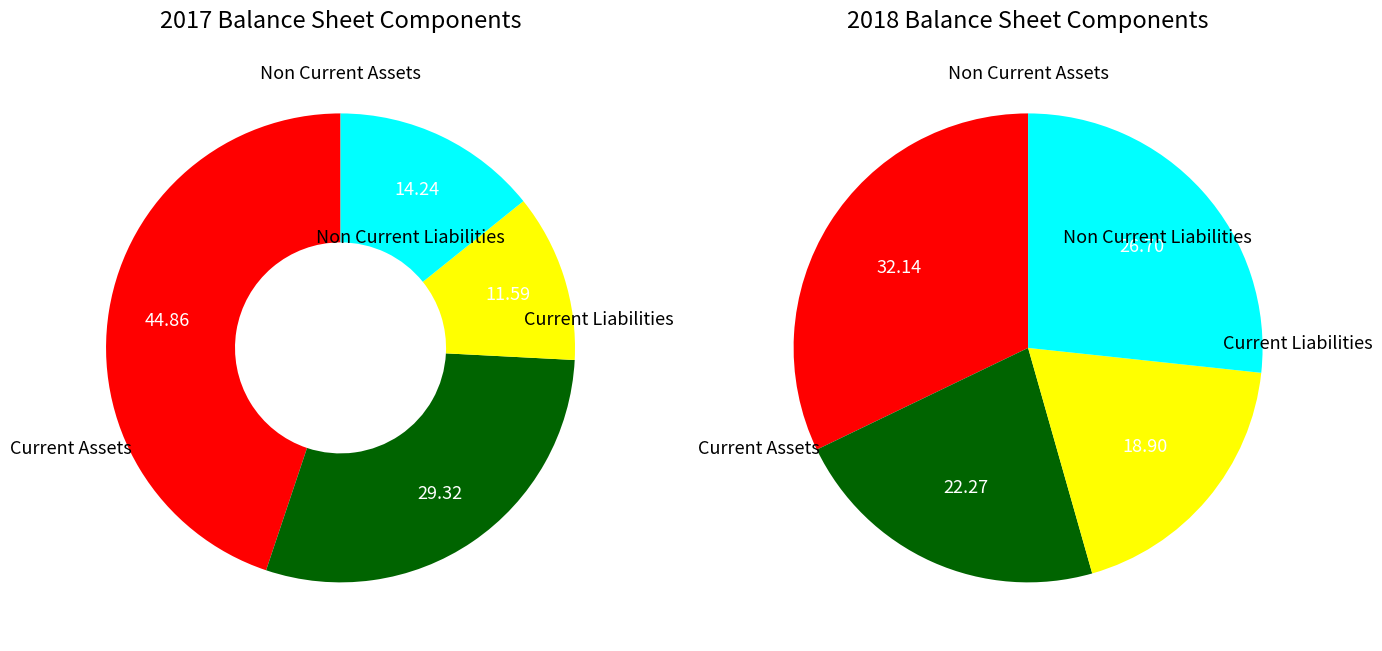

To the nearest percent, what is the difference between the largest and smallest slice percentages?

33%